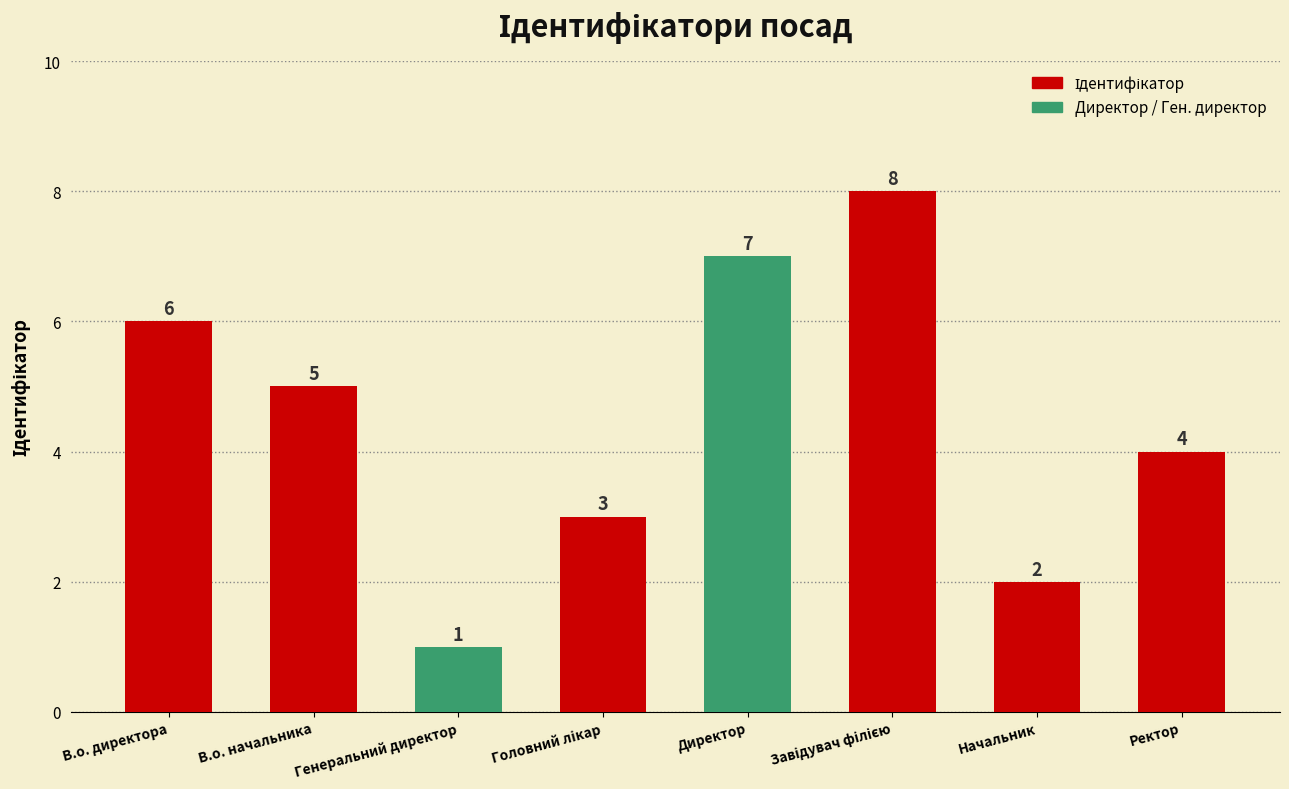

Which has a higher value, Директор or Генеральний директор?

Директор